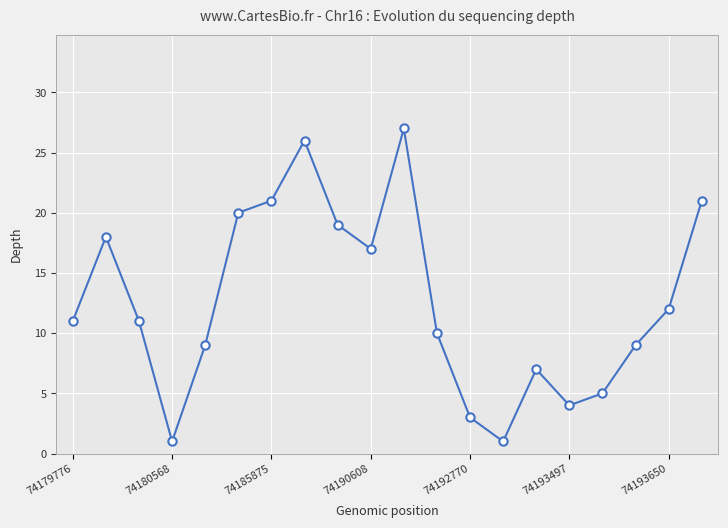

What is the maximum value shown in the chart?

27